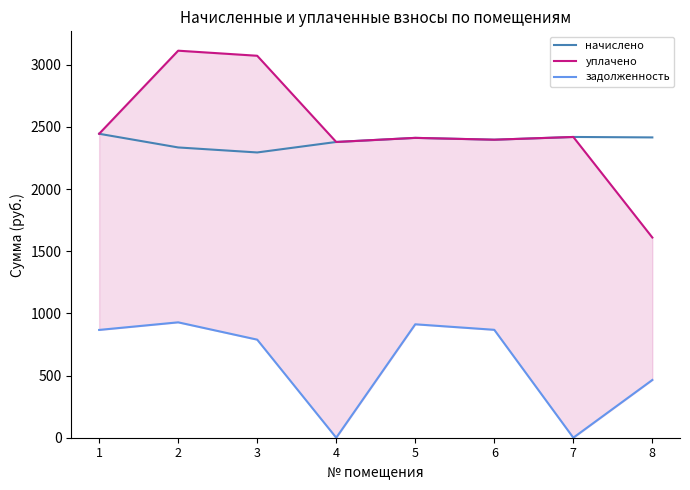

Rank the series by their maximum value, from highest to lowest.

уплачено, начислено, задолженность